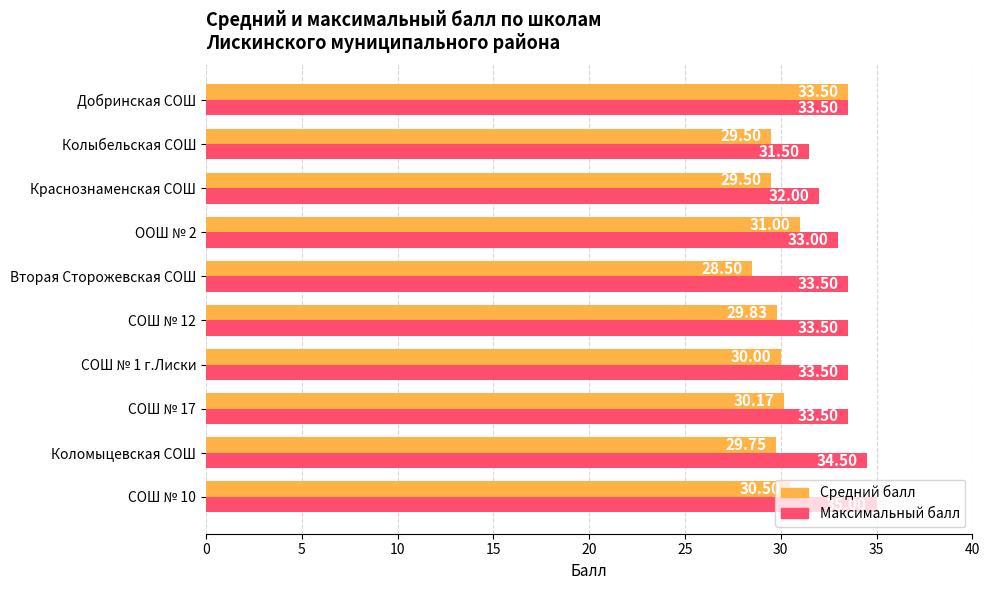

Which label corresponds to the smallest value in the chart?

Вторая Сторожевская СОШ